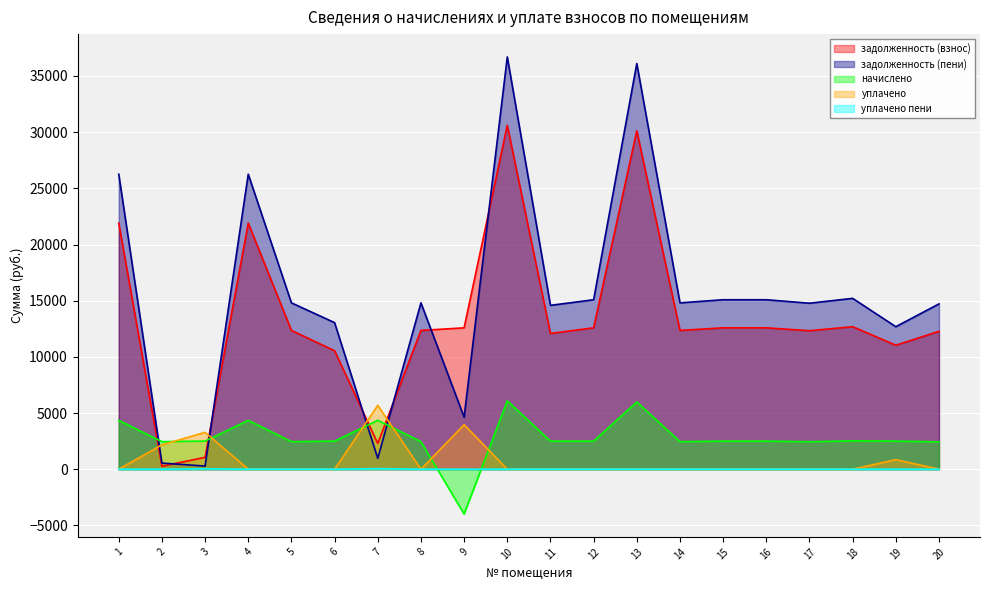

How many distinct data groups are displayed?

5